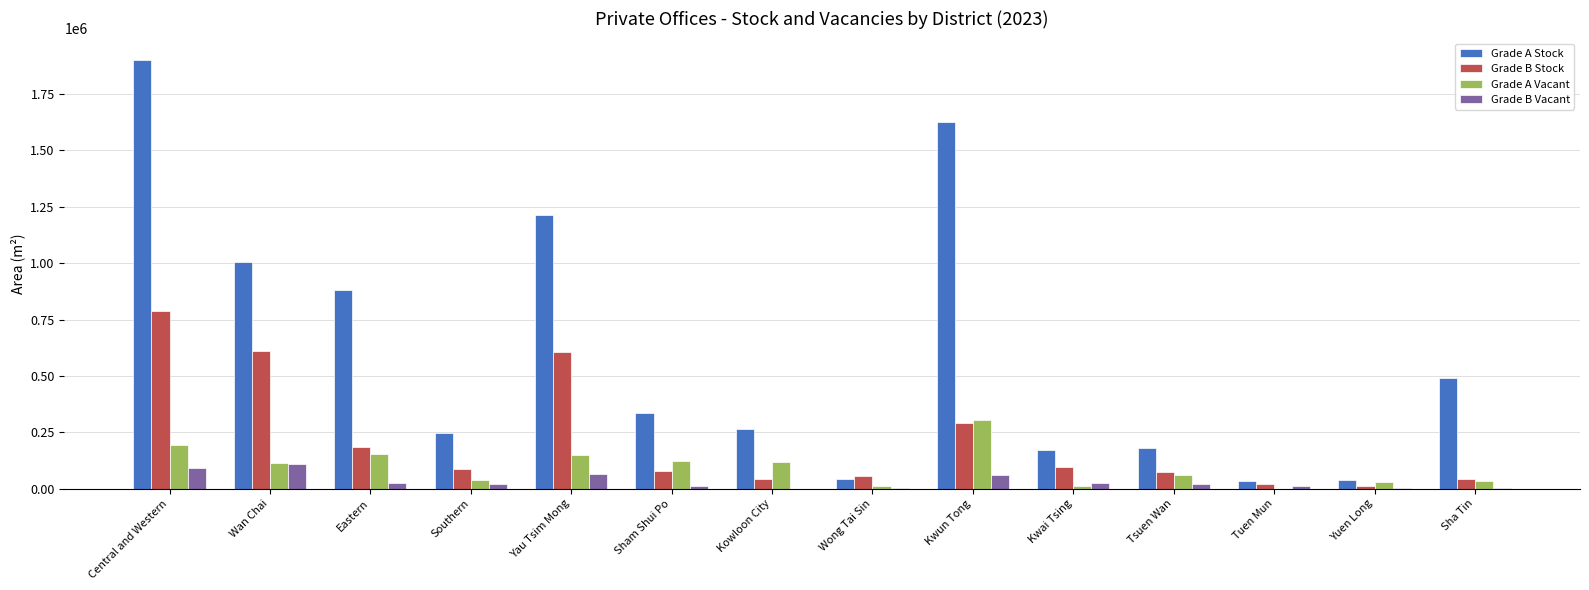

Are the bars grouped side by side (vs. stacked)?

Yes